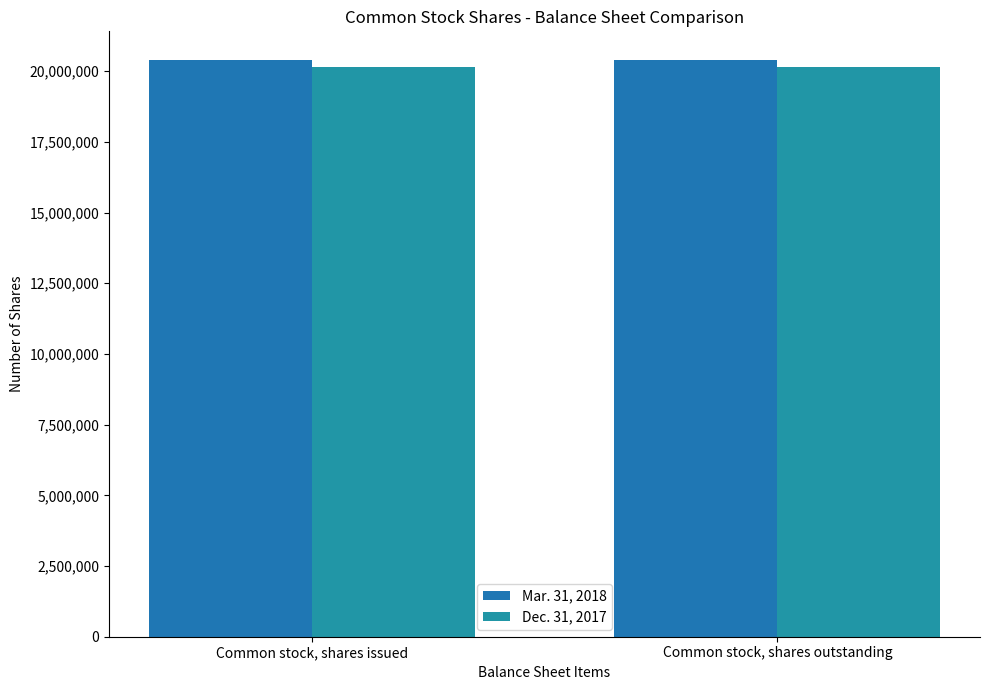

What is the label of the 1st bar from the right?

Common stock, shares outstanding